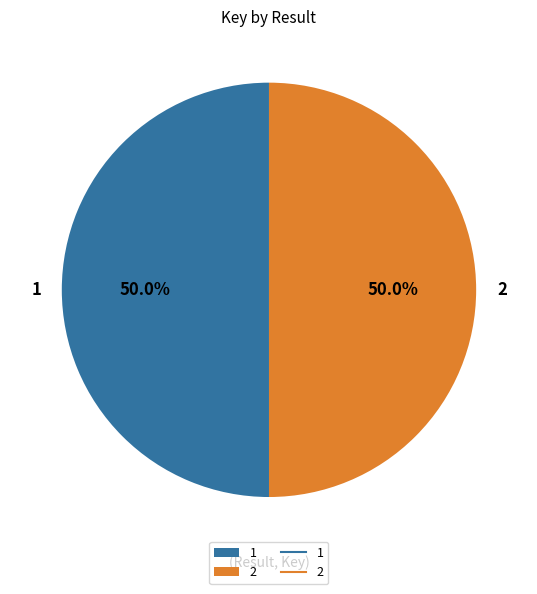

To the nearest percent, what is the average slice percentage?

50%